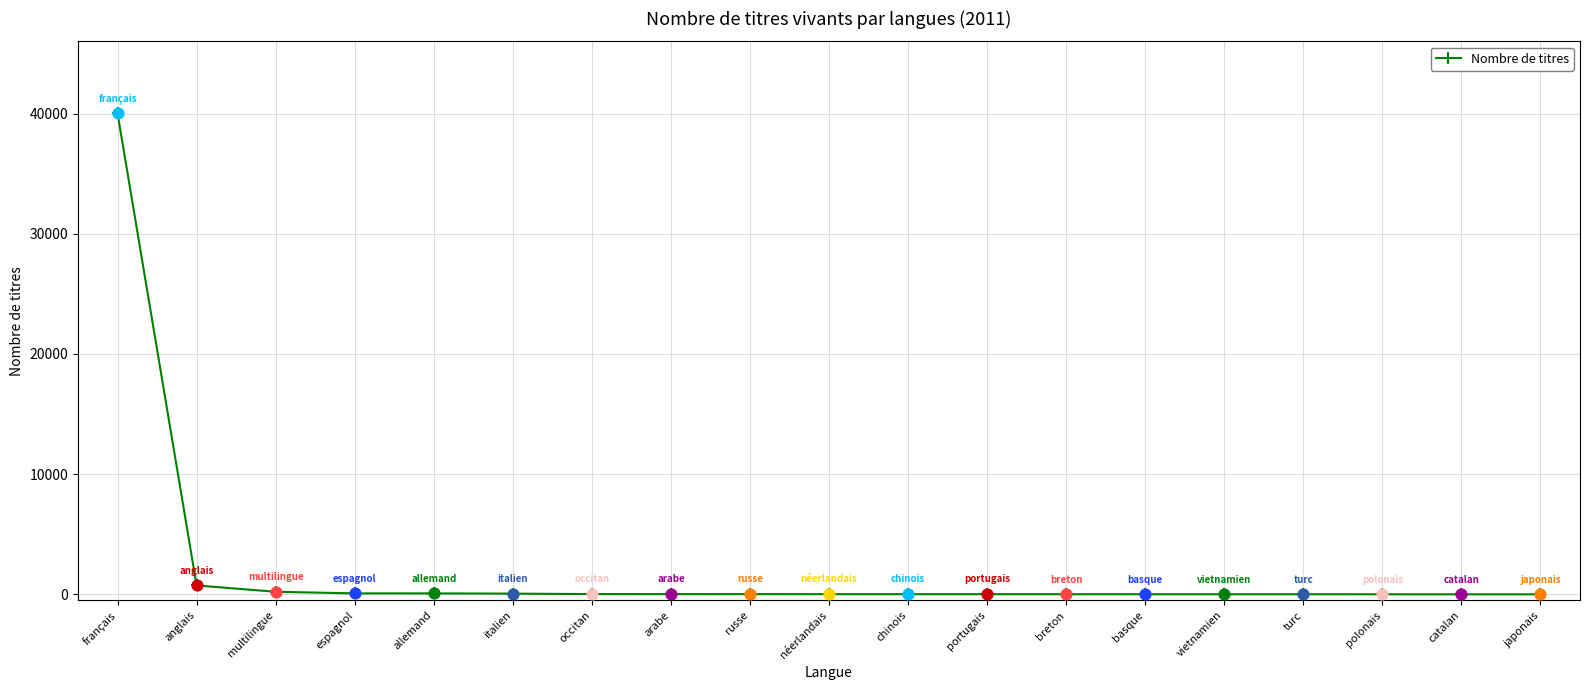

What is the change in value from breton to vietnamien?

-3